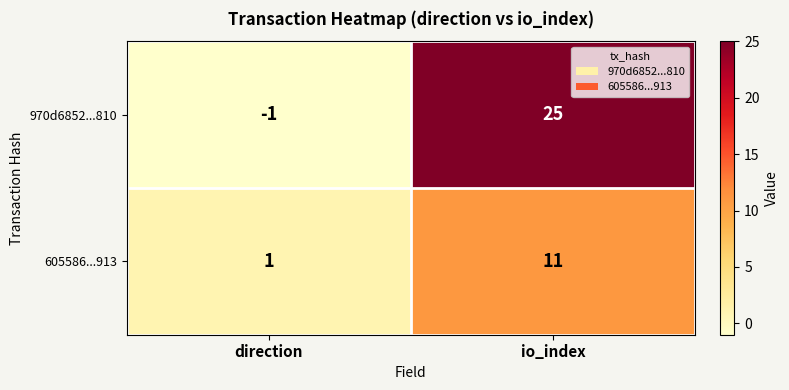

Rank the series by their maximum value, from lowest to highest.

605586...913, 970d6852...810